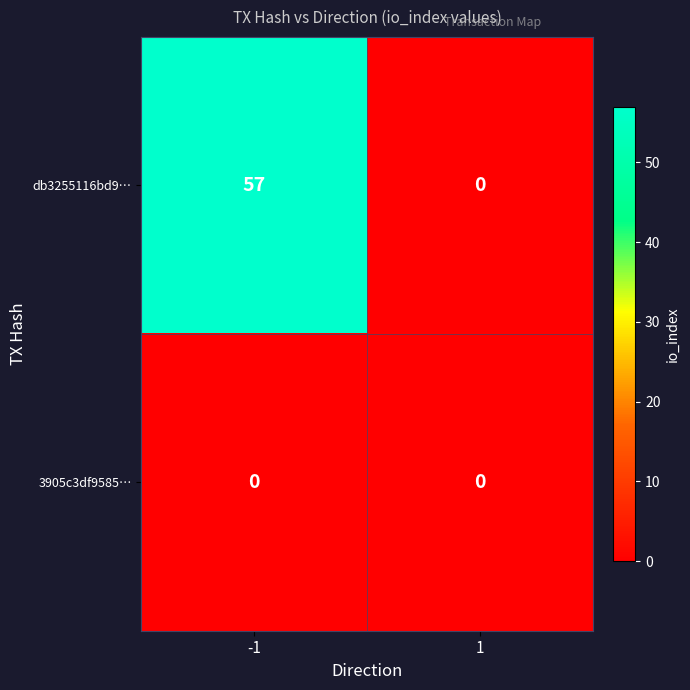

At -1, list the series in order from largest to smallest.

db3255116bd9…, 3905c3df9585…